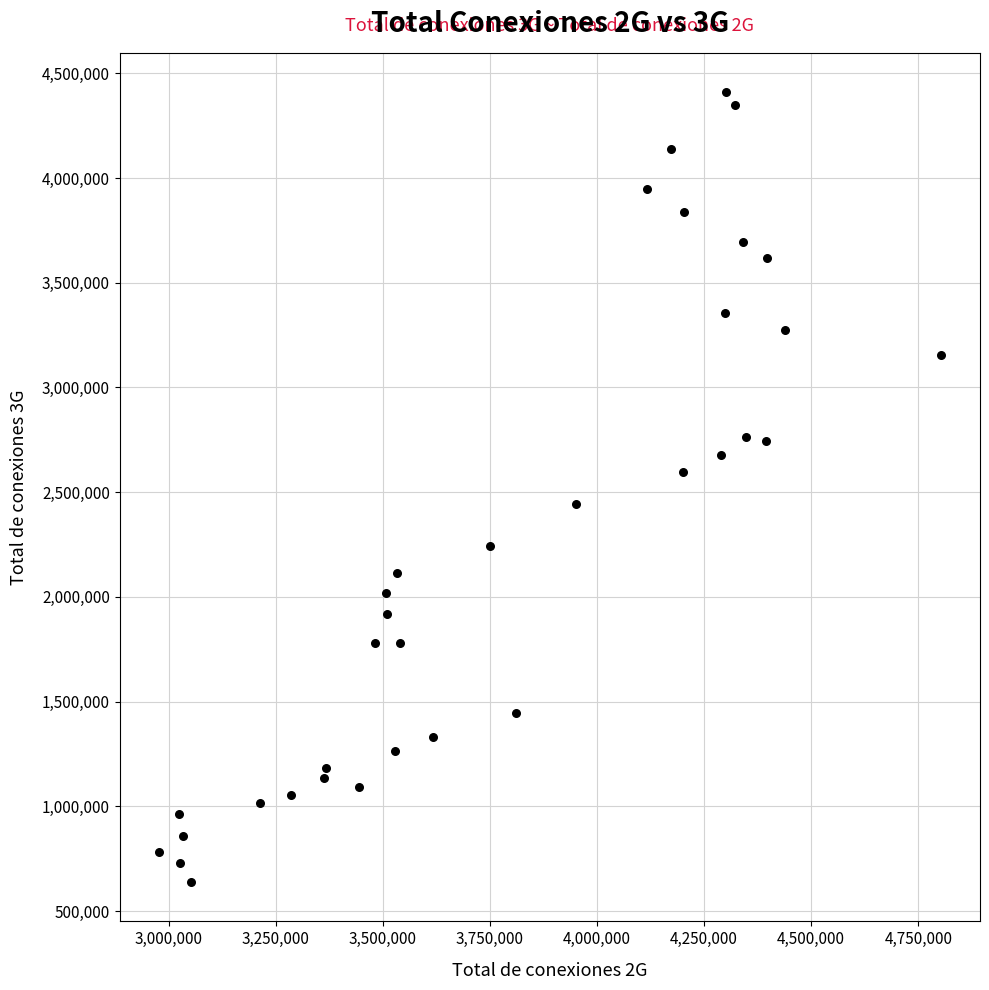

What is the range of Y values (max minus min)?

3770706